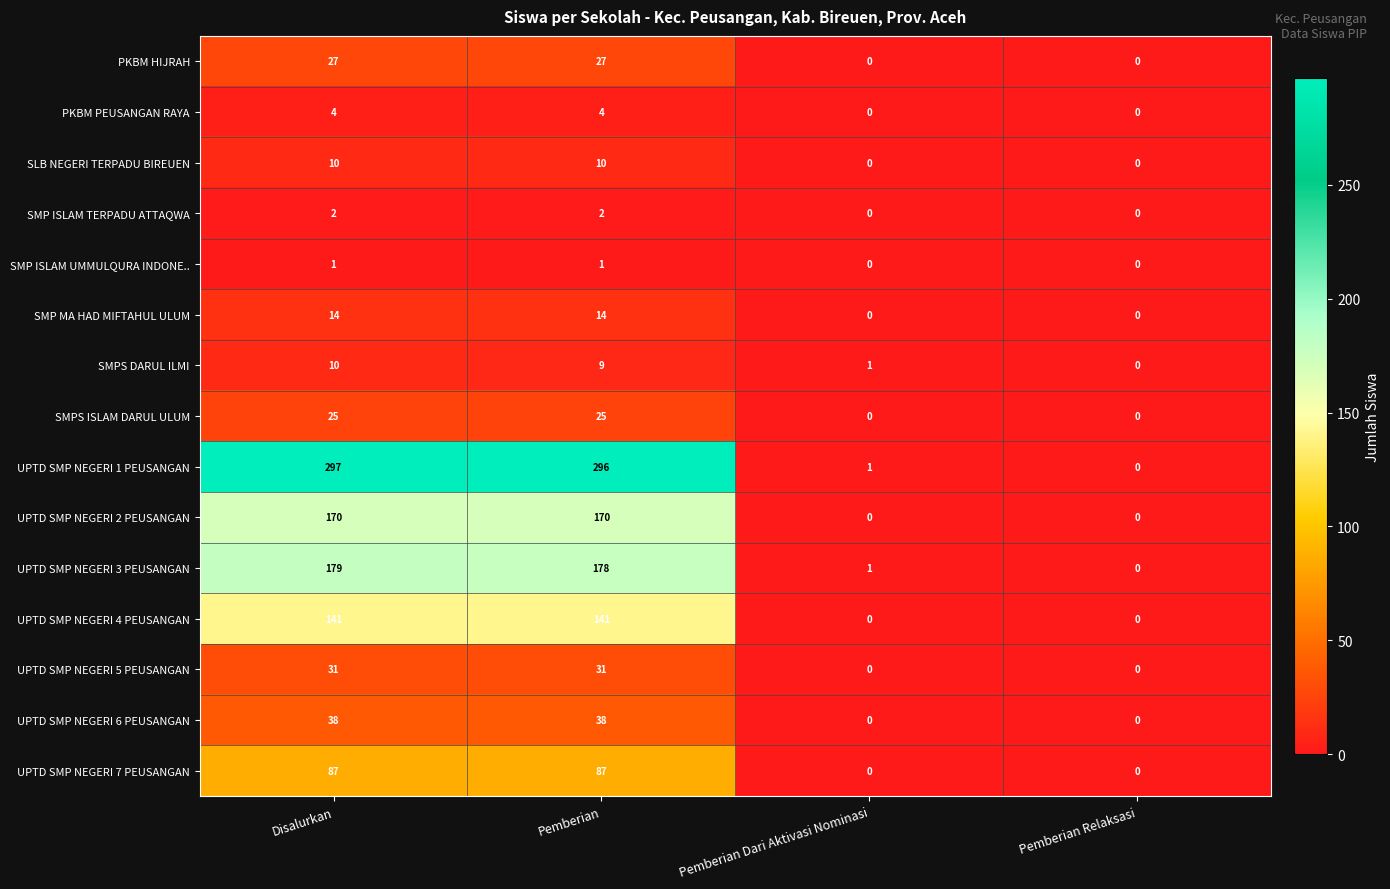

Which series has the widest spread of values?

UPTD SMP NEGERI 1 PEUSANGAN